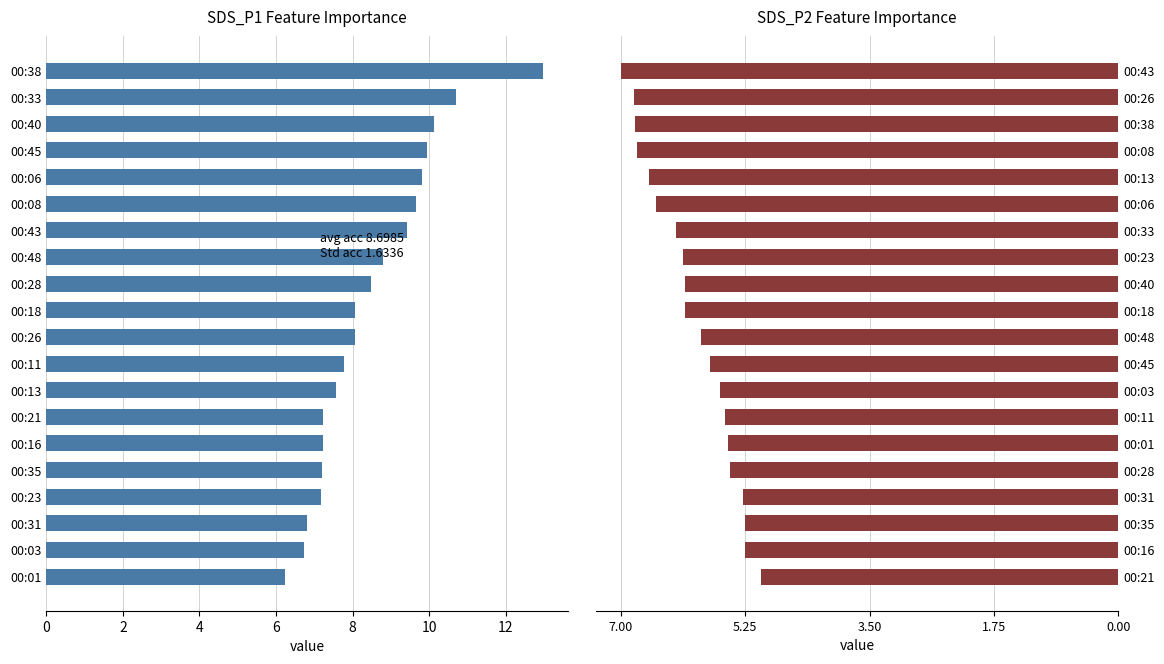

Between 00:21 and 00:01, which is larger?

00:21